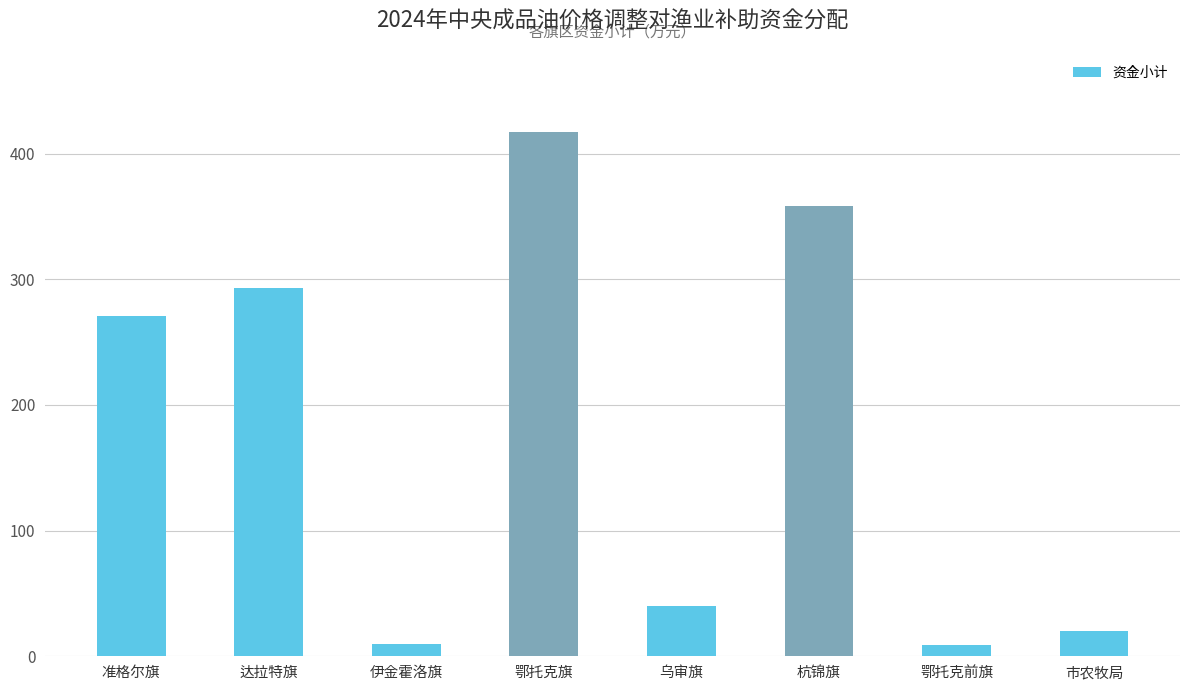

Approximately how many times larger is the value at 乌审旗 compared to 杭锦旗?

0.1